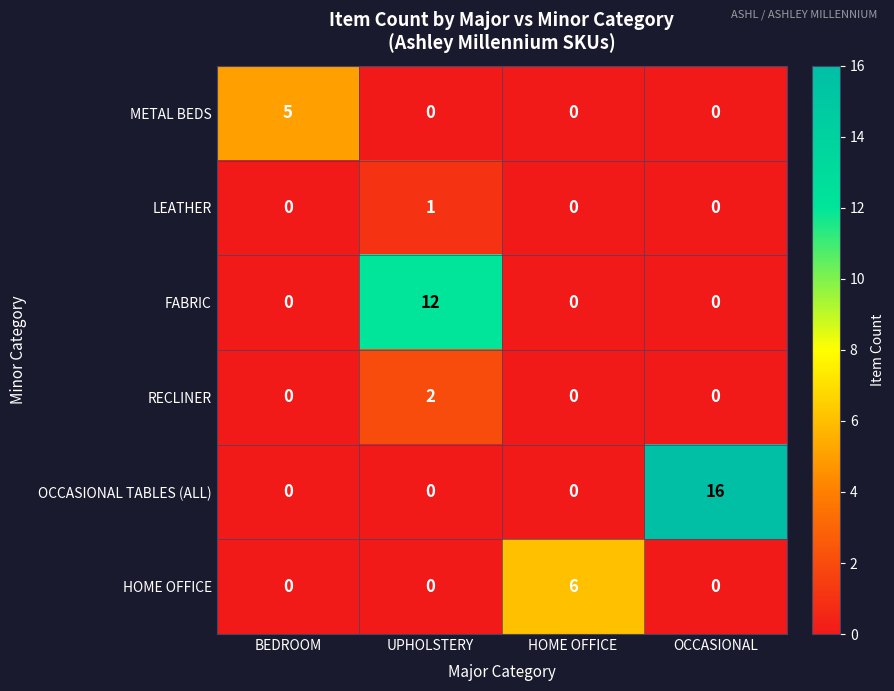

How many positive values does the RECLINER series have?

1